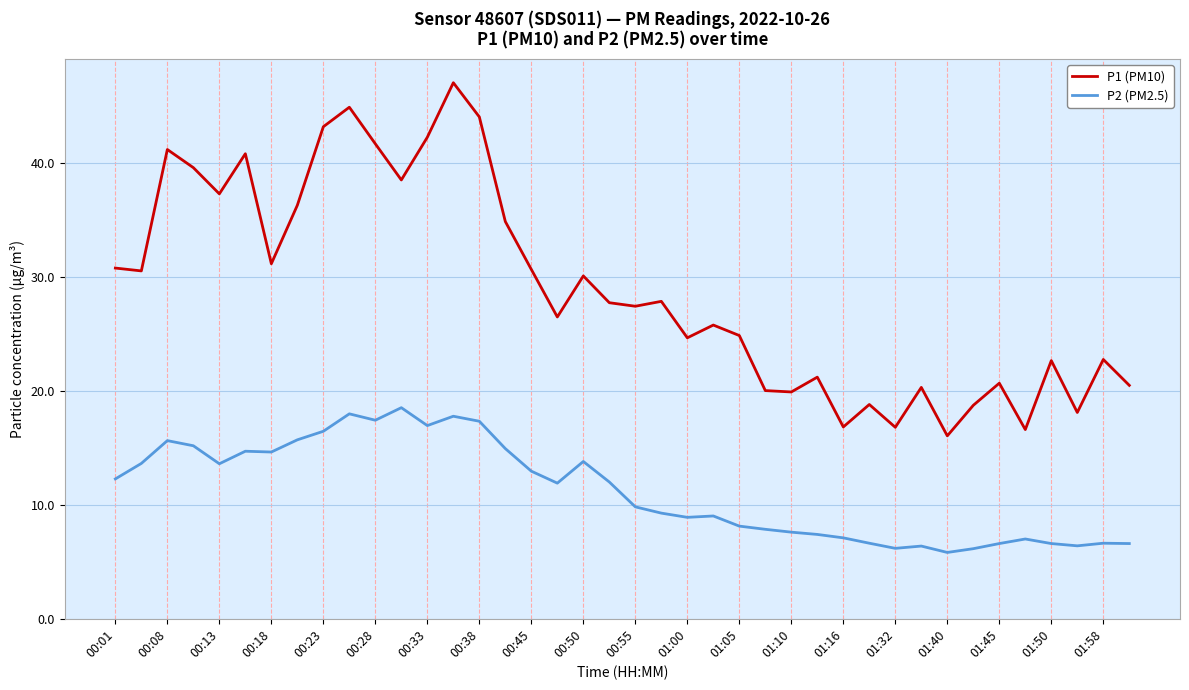

Which series has the largest total across all categories?

P1 (PM10)